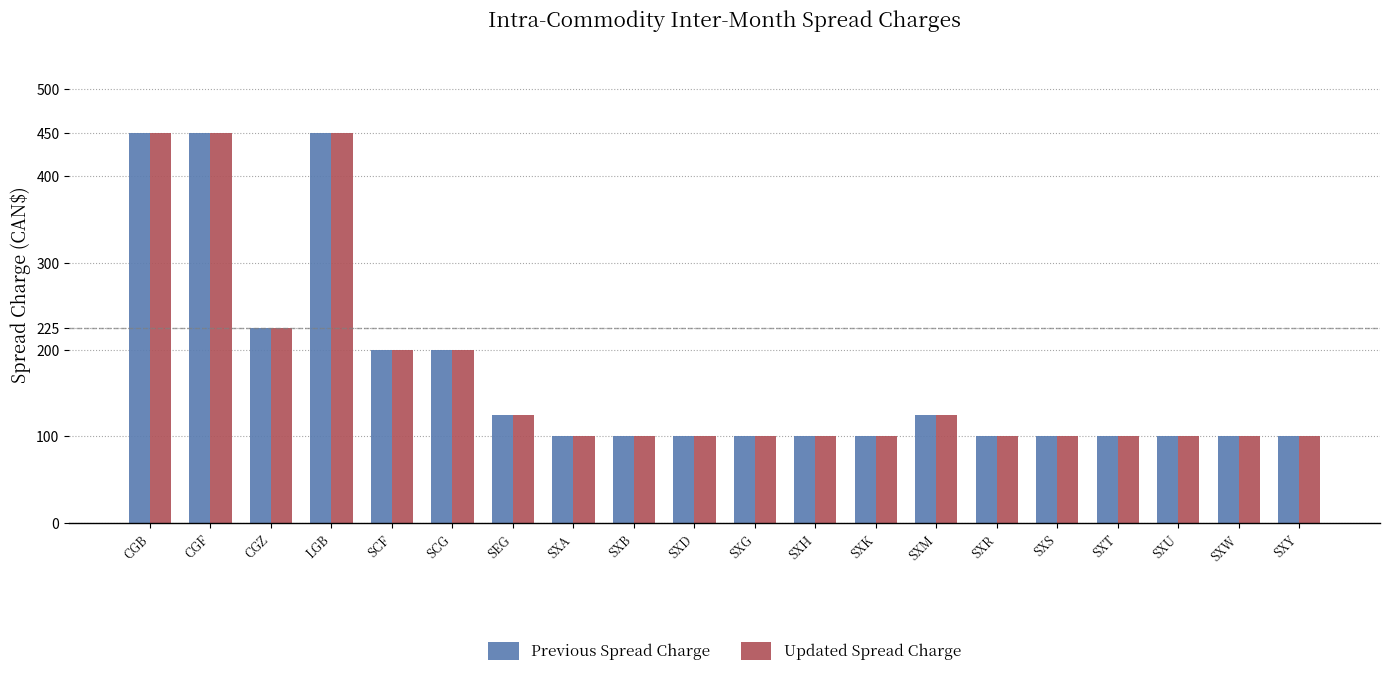

What are all the series names shown in the legend?

Previous Spread Charge, Updated Spread Charge